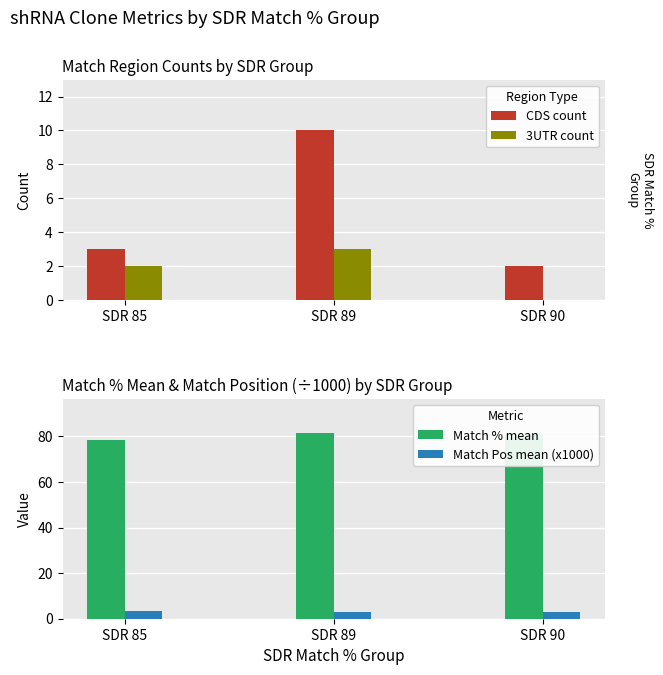

What is the difference between the maximum and minimum values in the CDS count series?

8.0